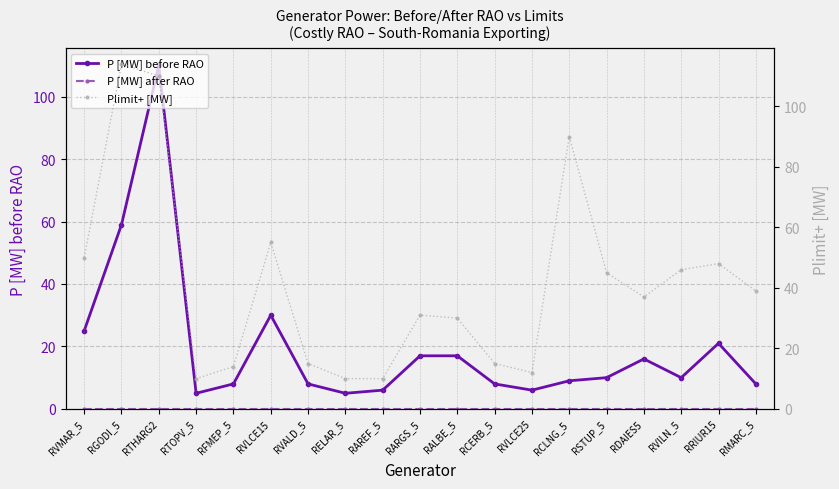

At which category is the sum across all series the highest?

RTHARG2